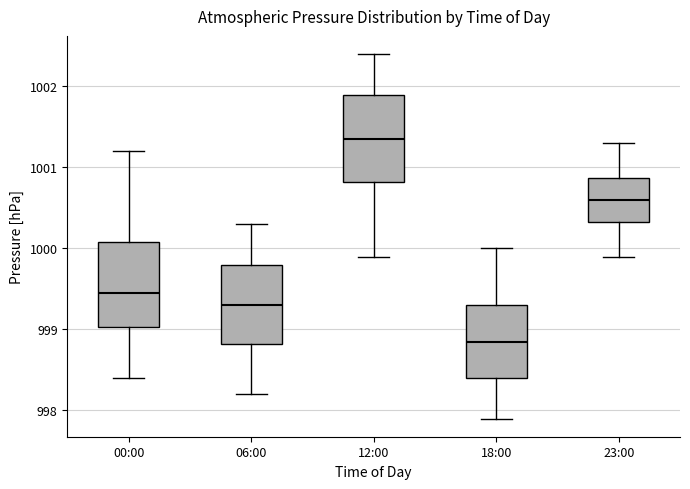

Where does the upper whisker of the box for 12:00 end on the y-axis? The values are not printed on the chart, so give them approximately, as read against the axis.

1002.4